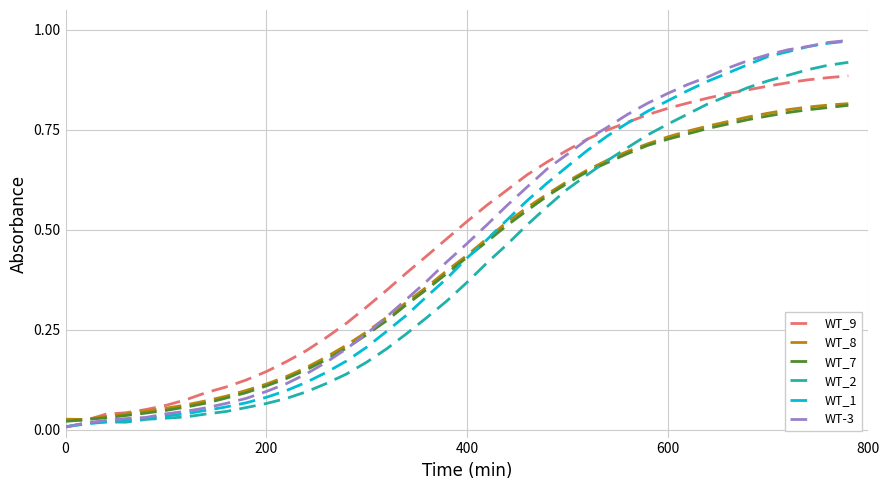

True or false: WT-3 has a value of 0.0 at 0.

True